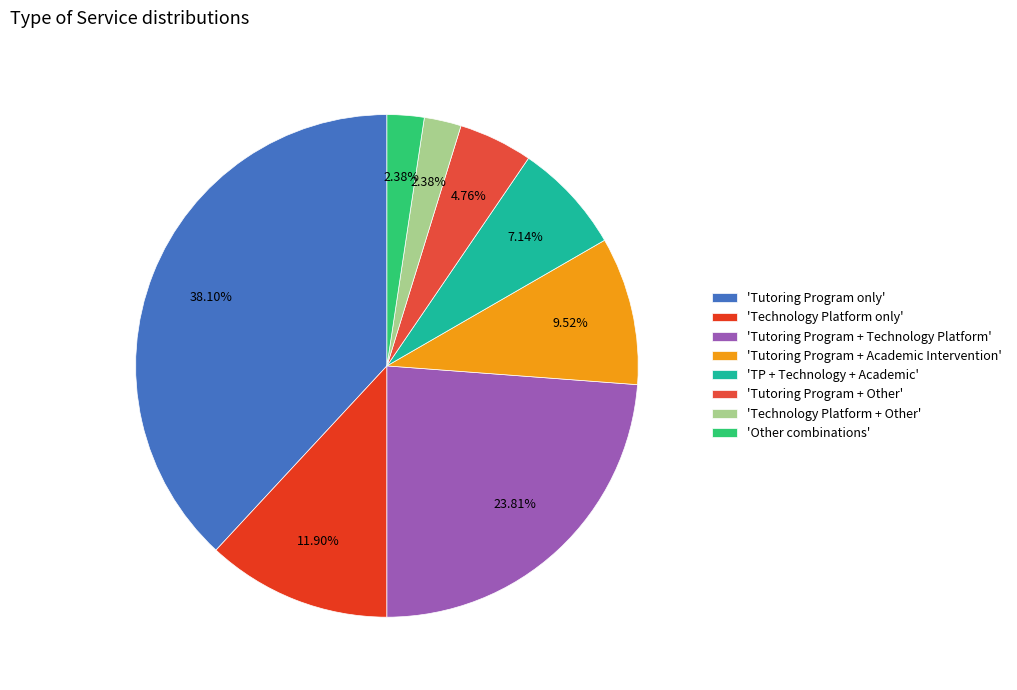

How many segments does this pie chart have?

8